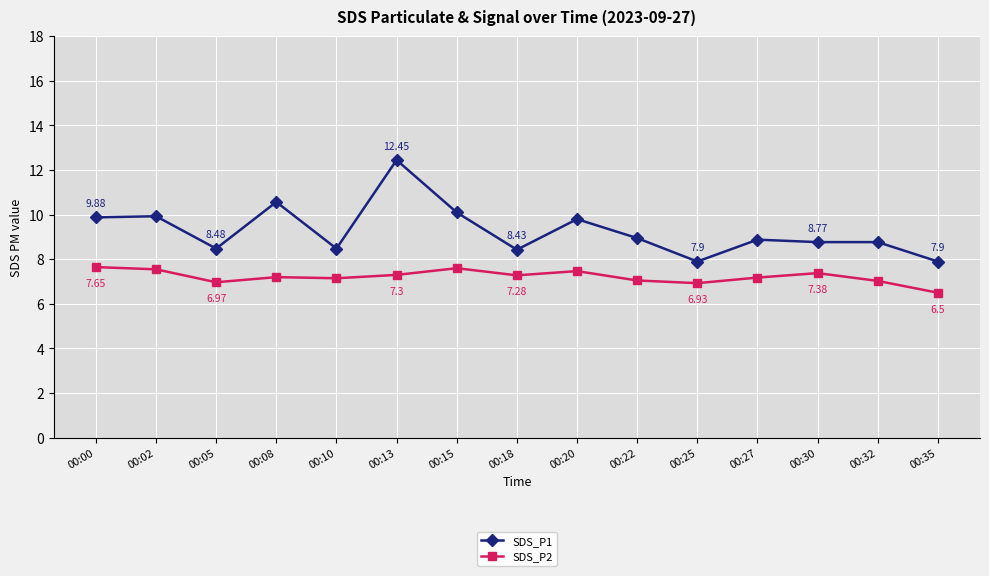

At 00:02, list the series in order from smallest to largest.

SDS_P2, SDS_P1